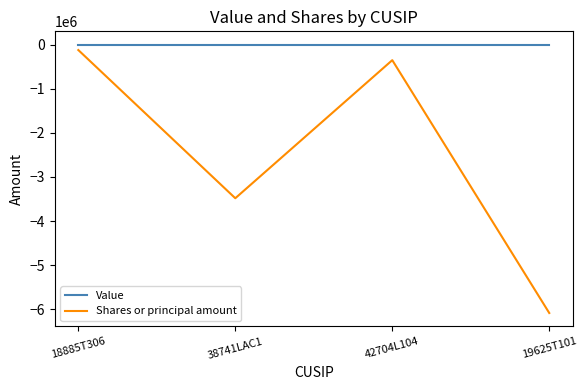

Where is Shares or principal amount nearest to the value -3103689?

38741LAC1